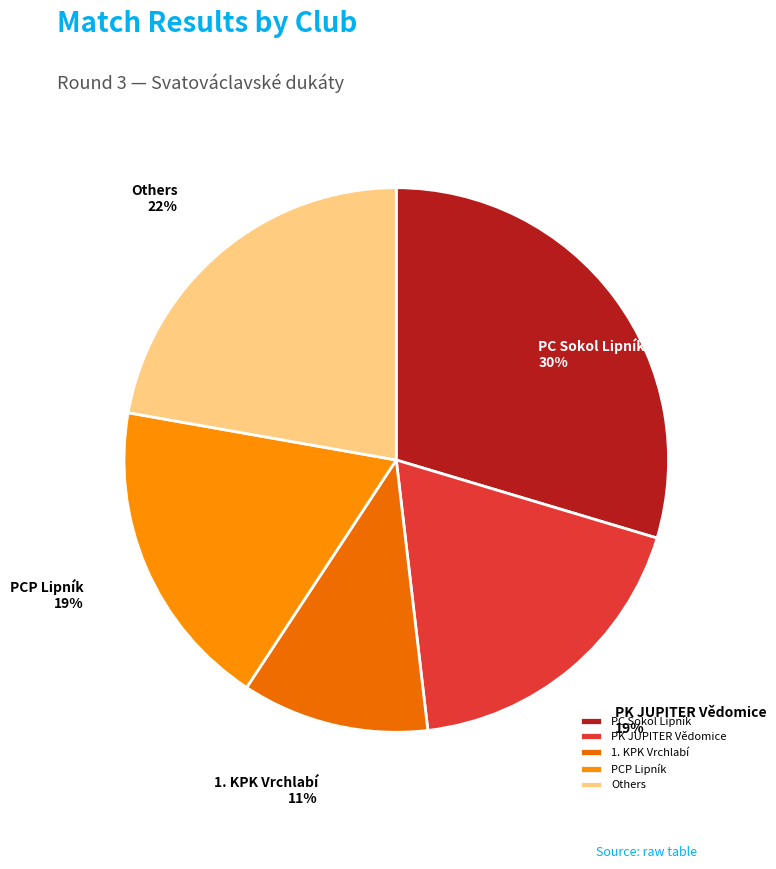

Is it true that 1. KPK Vrchlabí is 20% of the pie?

False